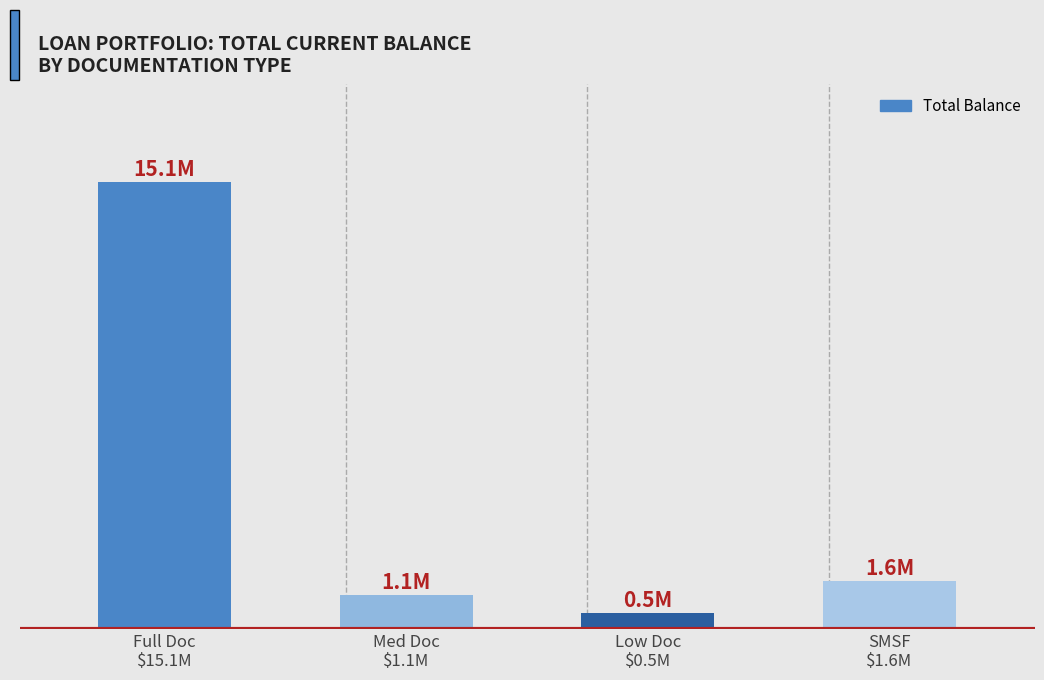

Where does the data first go above 1611269?

Full Doc
$15.1M